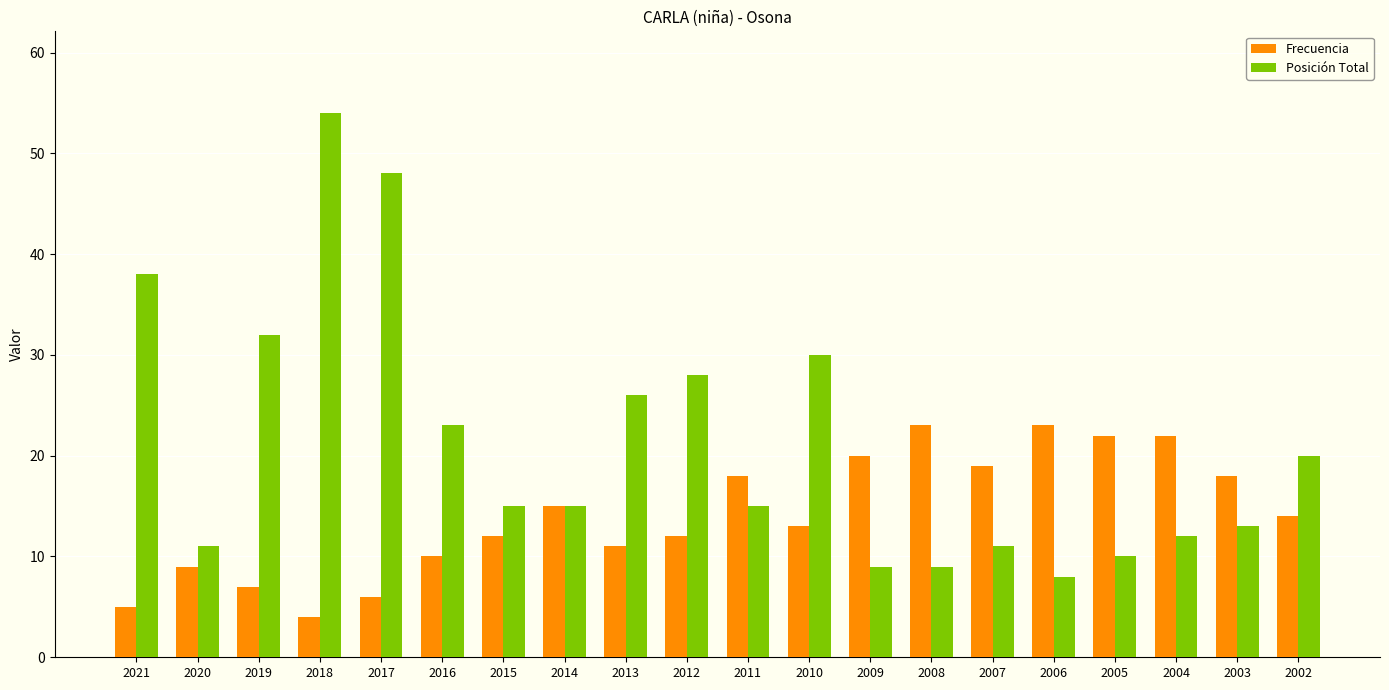

How many categories are shown in the chart?

20